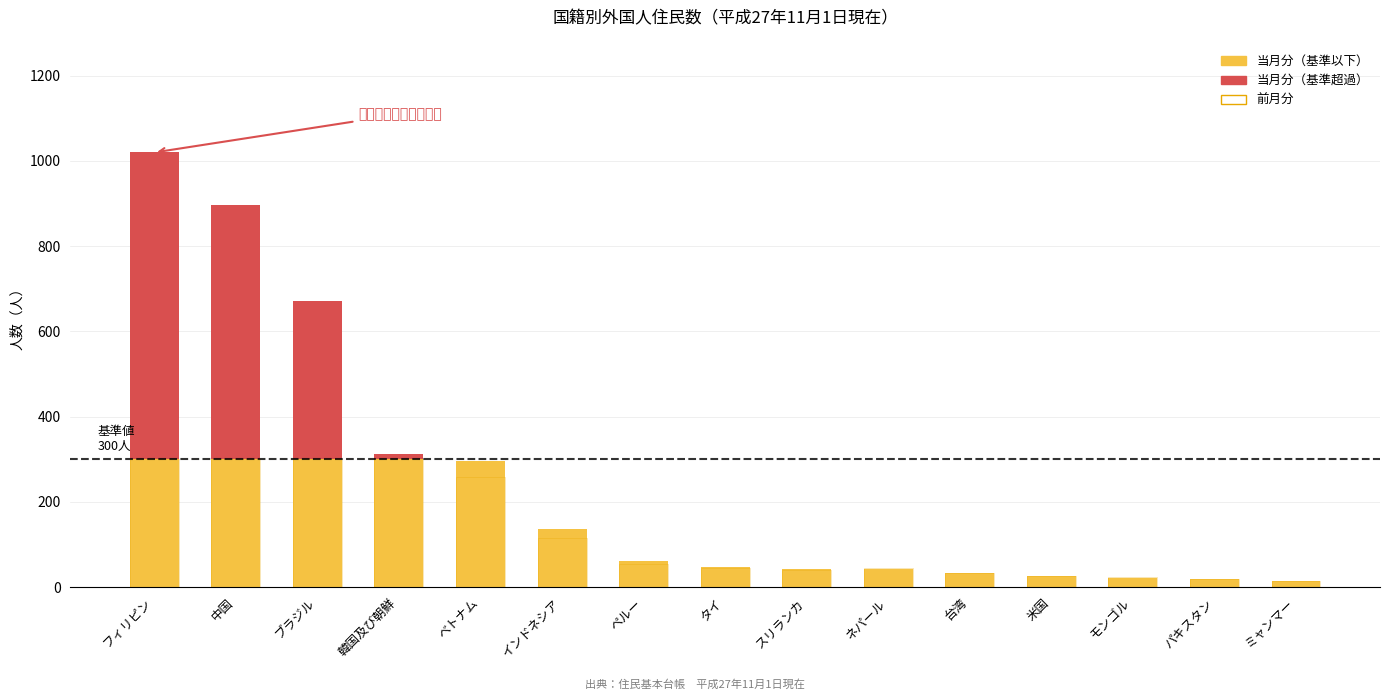

Which series has the largest total across all categories?

当月分（基準以下）